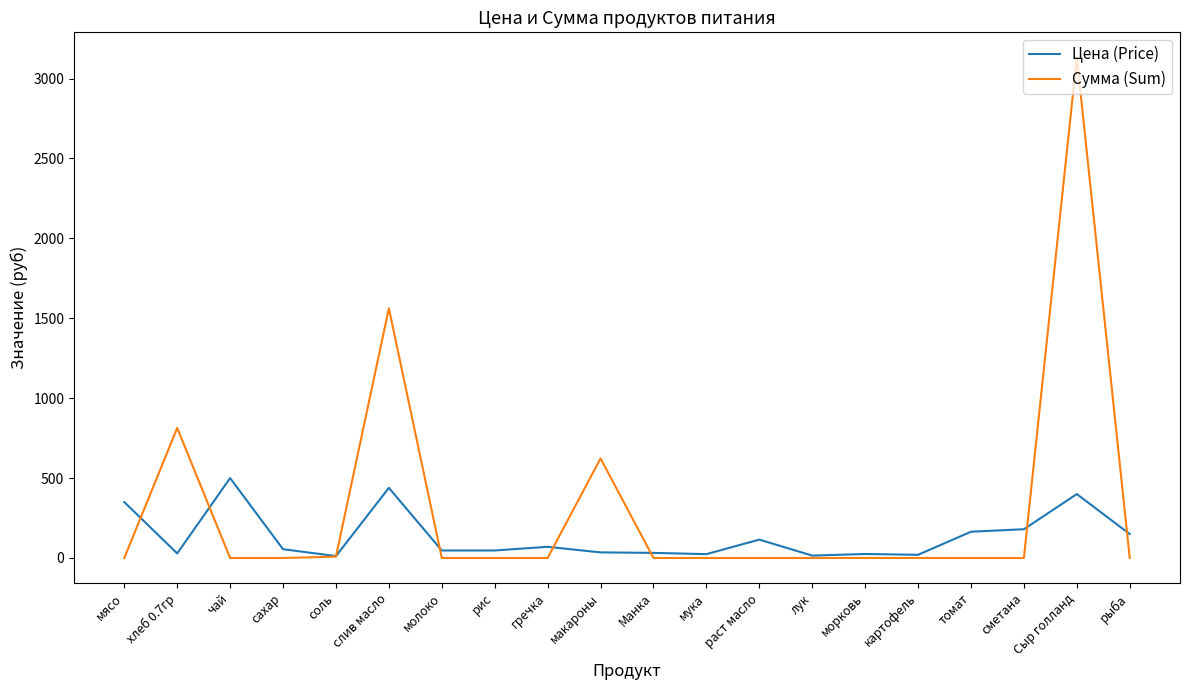

Which series has the widest spread of values?

Сумма (Sum)